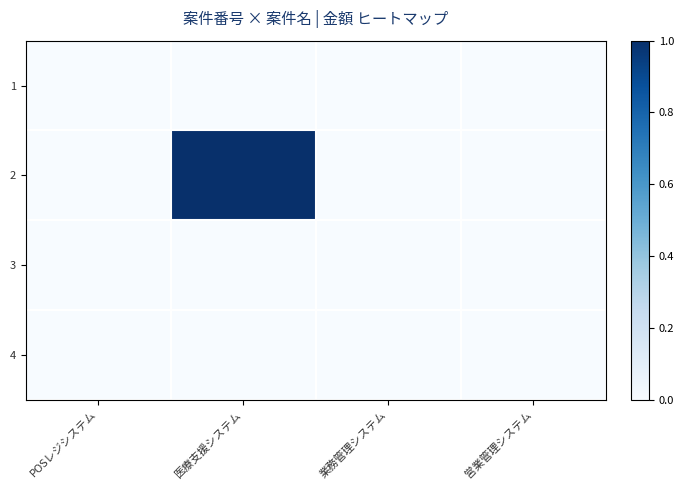

Which series has the widest spread of values?

2